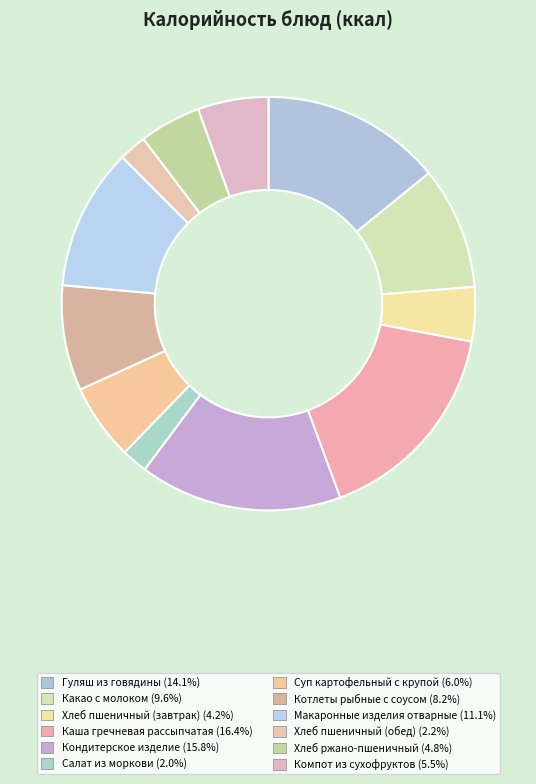

Which has a higher value, Хлеб пшеничный (обед) or Хлеб ржано-пшеничный?

Хлеб ржано-пшеничный